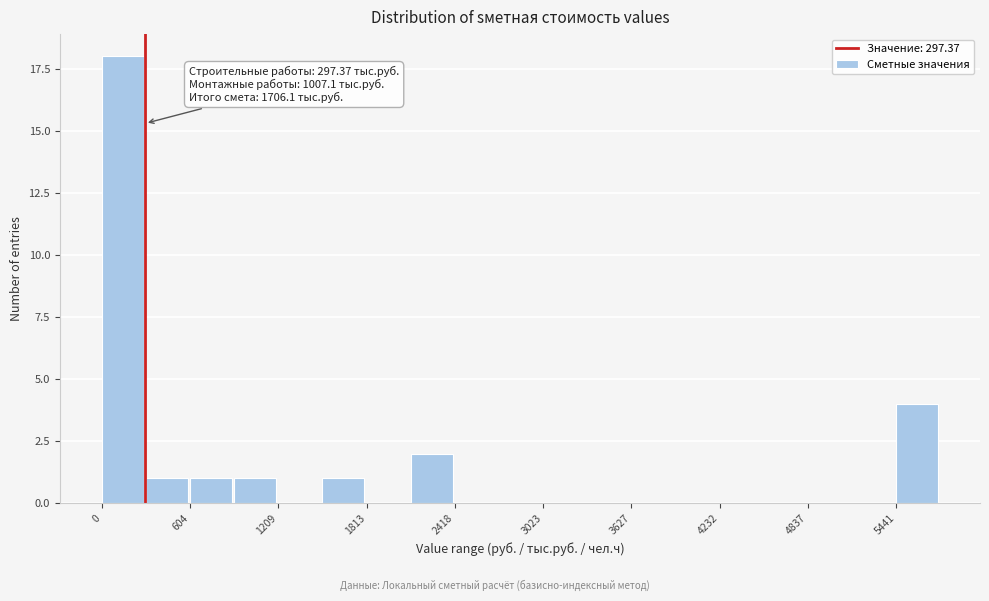

Read against the x-axis, roughly where is the centre of the tallest bar?

100